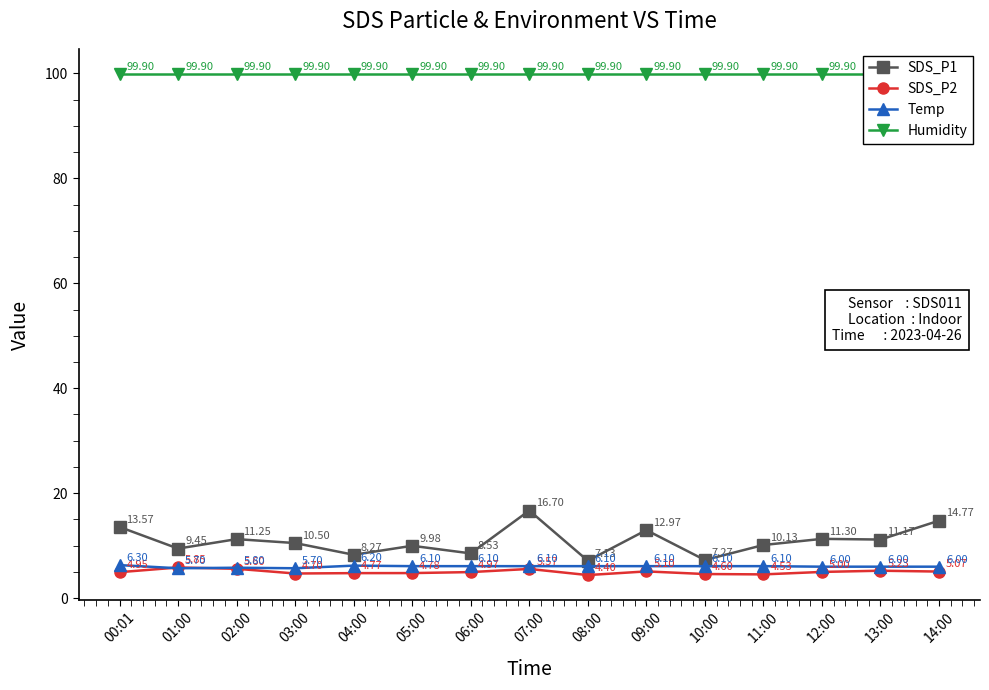

What is the difference between the highest and lowest values at 12:00?

94.9